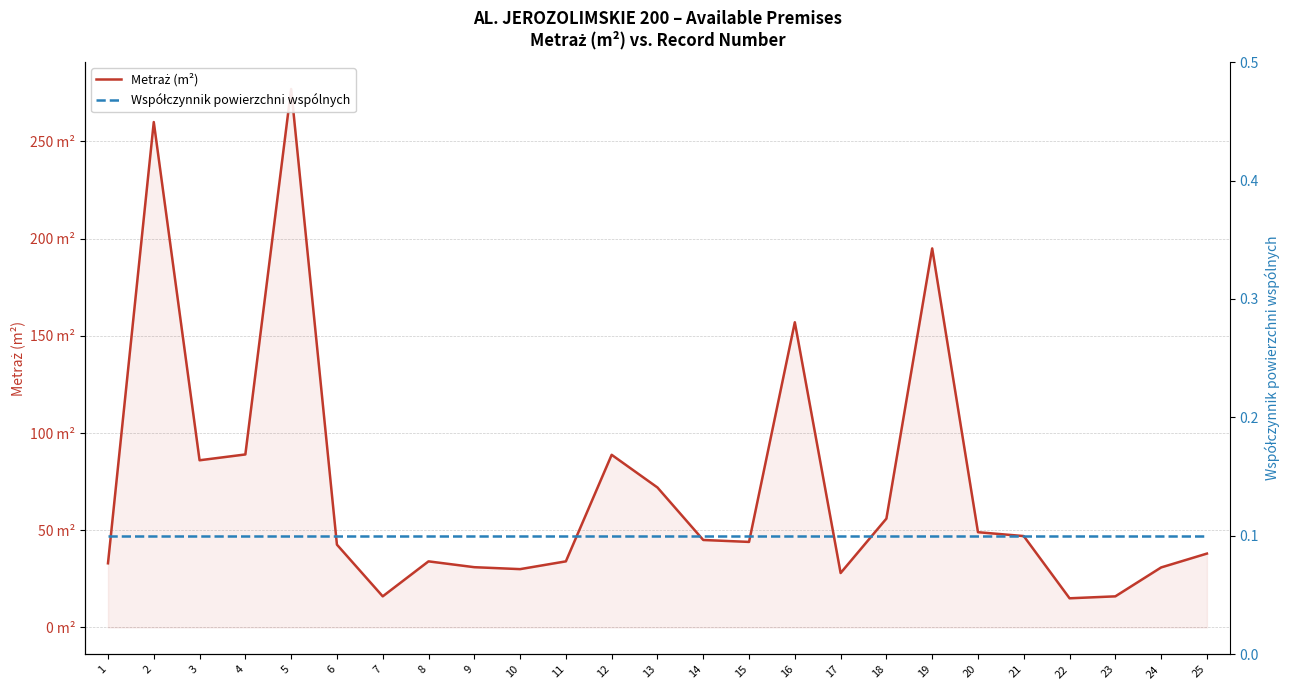

Does the chart display data point markers on the line(s)?

No